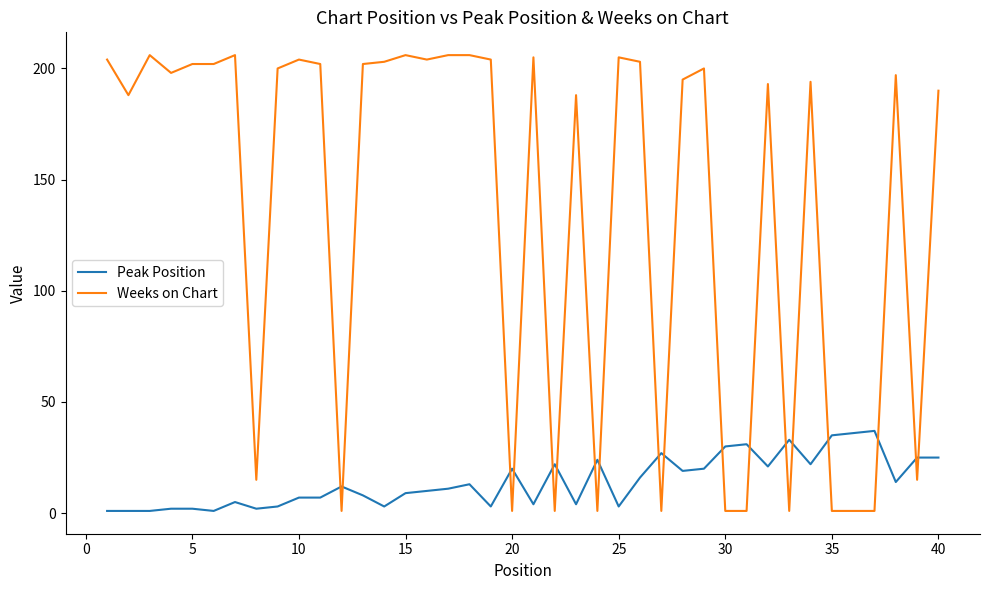

How many lines are shown in the chart?

2